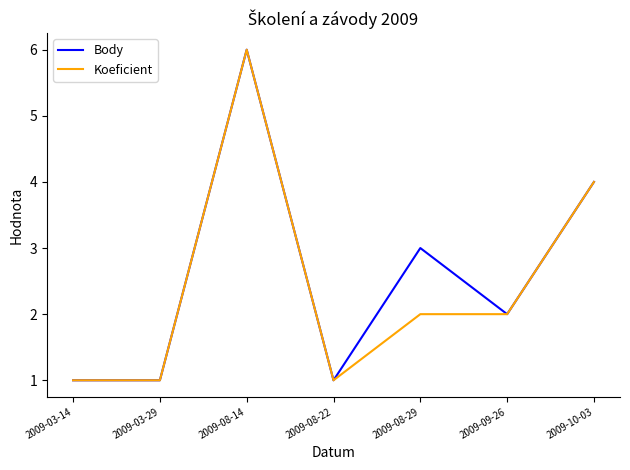

Is it true that Body equals 6 at 2009-10-03?

False